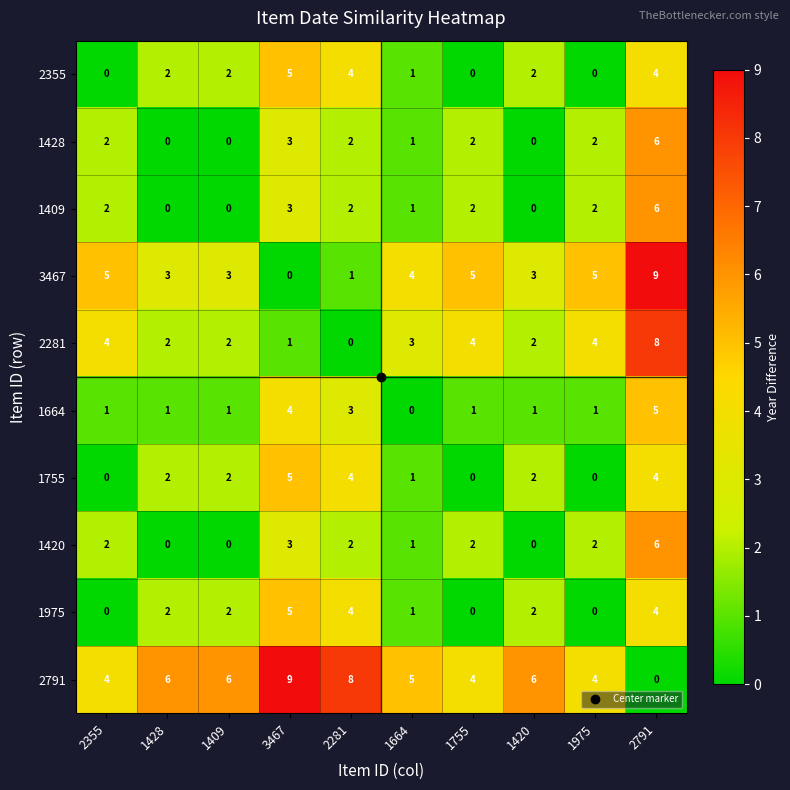

How many series are shown in this chart?

10